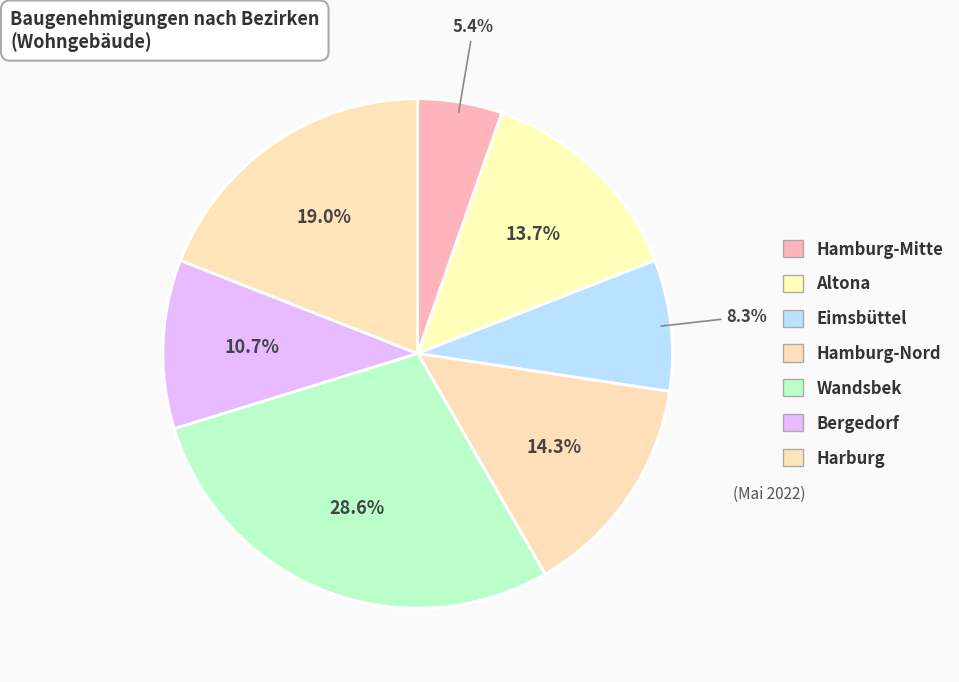

Combined, do Harburg and Wandsbek account for over 50%?

No